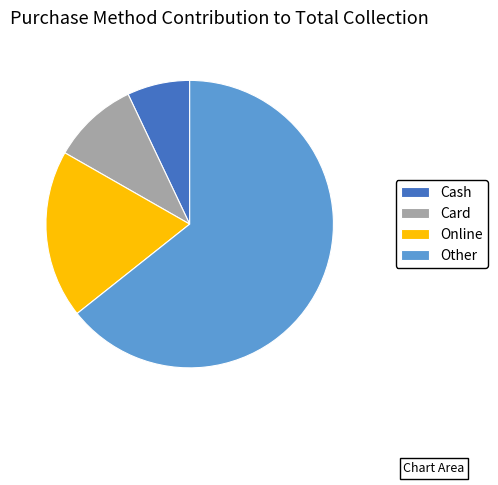

Which has a higher value, Card or Cash?

Card